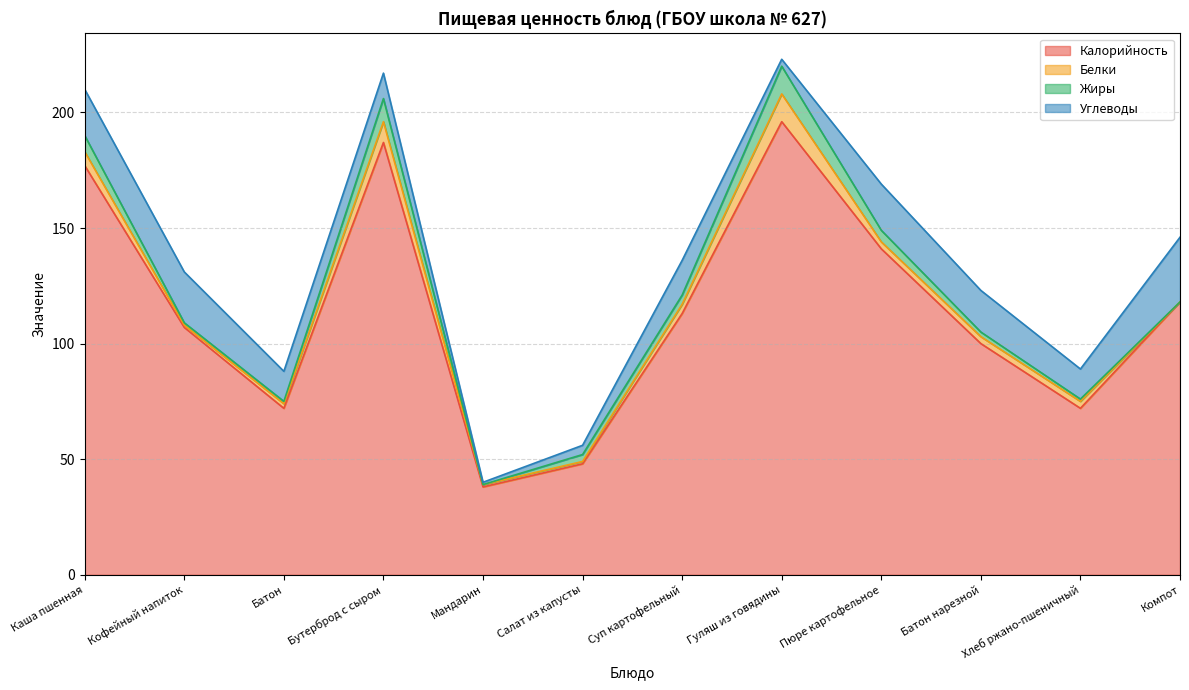

Between Салат из капусты and Гуляш из говядины, which series saw the biggest shift?

Калорийность